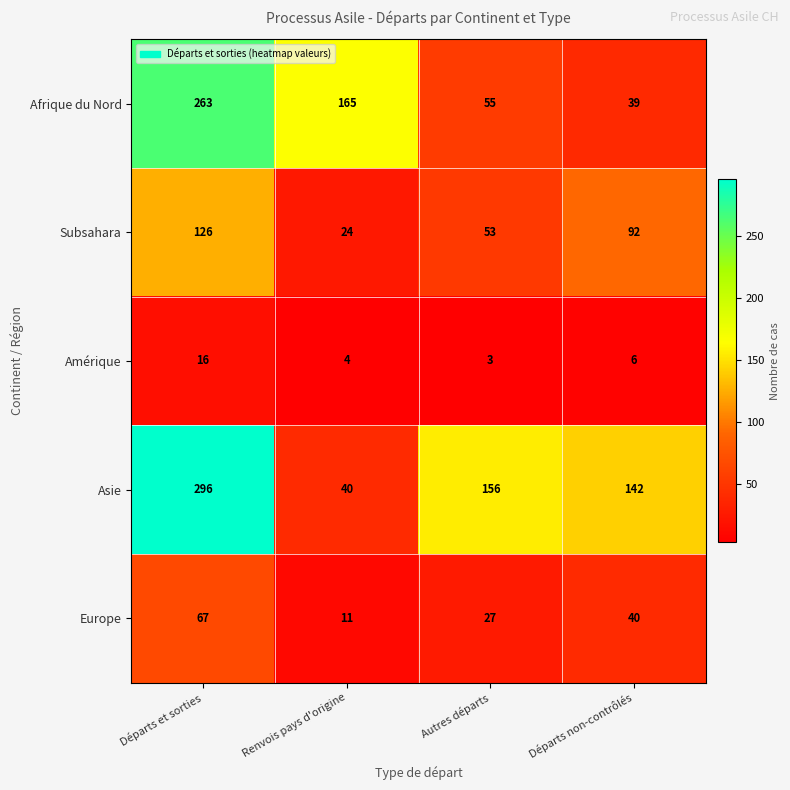

Reading left to right, list all the values displayed in this chart.

Afrique du Nord: Départs et sorties=263	Renvois pays d'origine=165	Autres départs=55	Départs non-contrôlés=39
Subsahara: Départs et sorties=126	Renvois pays d'origine=24	Autres départs=53	Départs non-contrôlés=92
Amérique: Départs et sorties=16	Renvois pays d'origine=4	Autres départs=3	Départs non-contrôlés=6
Asie: Départs et sorties=296	Renvois pays d'origine=40	Autres départs=156	Départs non-contrôlés=142
Europe: Départs et sorties=67	Renvois pays d'origine=11	Autres départs=27	Départs non-contrôlés=40